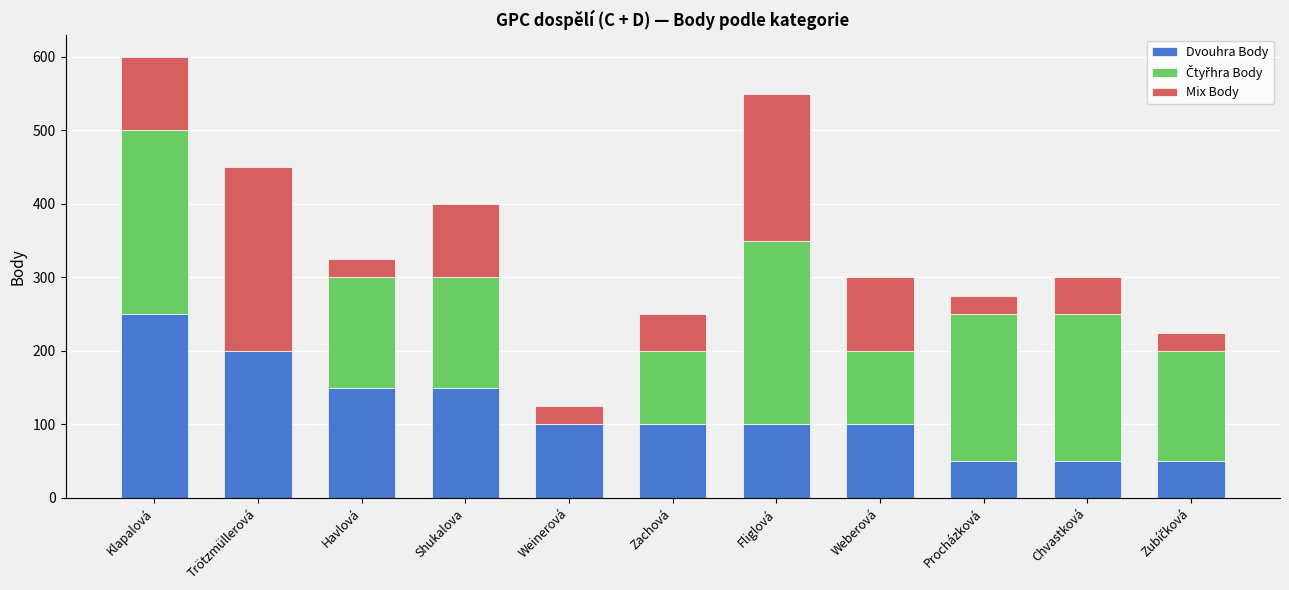

What is the maximum value for Dvouhra Body?

250